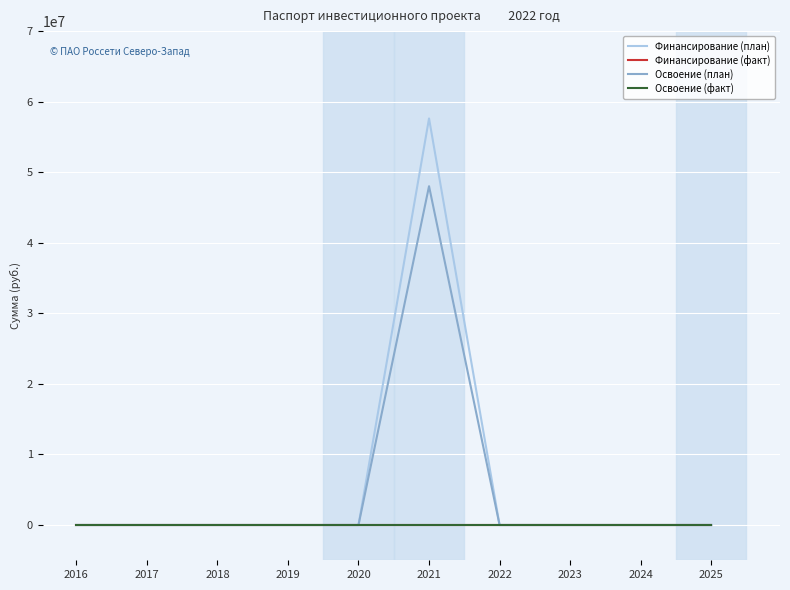

Is the value of Финансирование (план) at 2017 greater than the value of Освоение (план) at 2021?

No